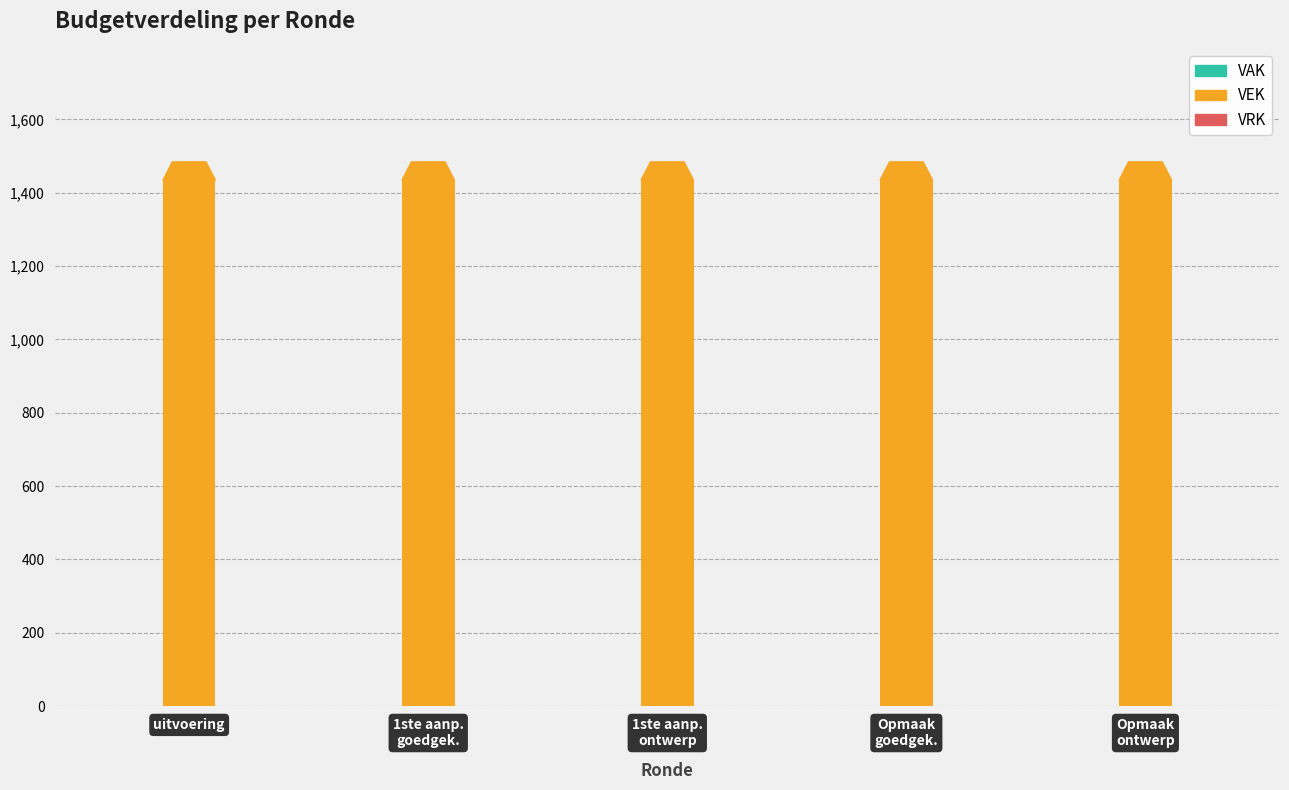

What is the label of the 4th bar from the left?

Opmaak
goedgek.